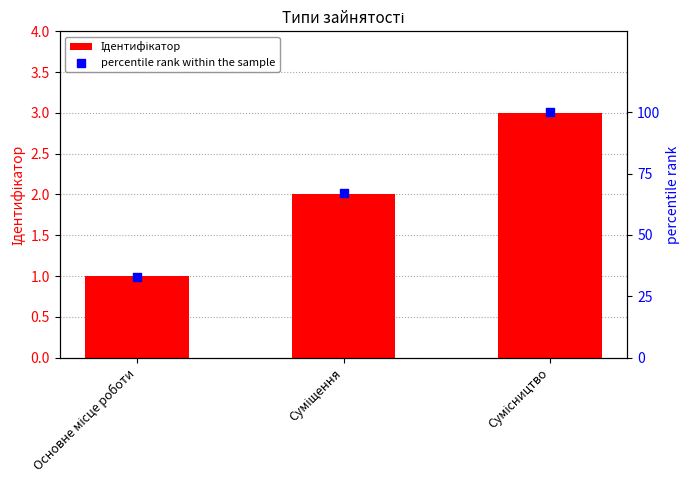

Is the value of percentile rank within the sample at Основне місце роботи greater than the value of Ідентифікатор at Сумісництво?

Yes